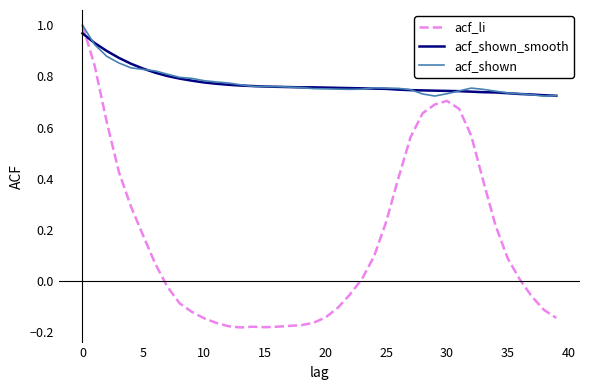

Which series has the largest range (max minus min)?

acf_li